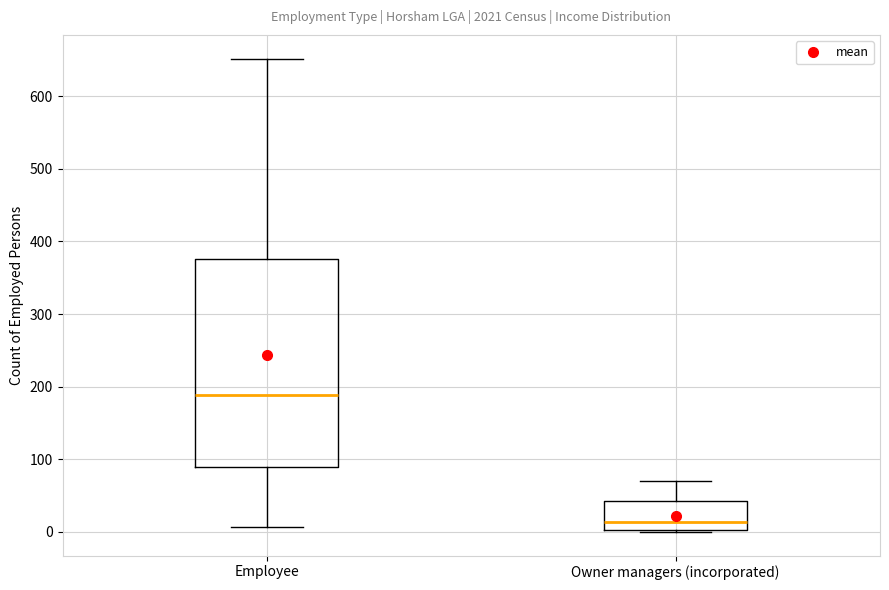

Reading left to right, transcribe this box plot: for each box, give where its median line is, the range the box spans, and where its two whiskers end, as read against the y-axis. The values are not printed on the chart, so give them approximately, as read against the axis.

Employee: median 190, box 90 to 380, whiskers 10 to 650
Owner managers (incorporated): median 10, box 0 to 40, whiskers 0 to 70